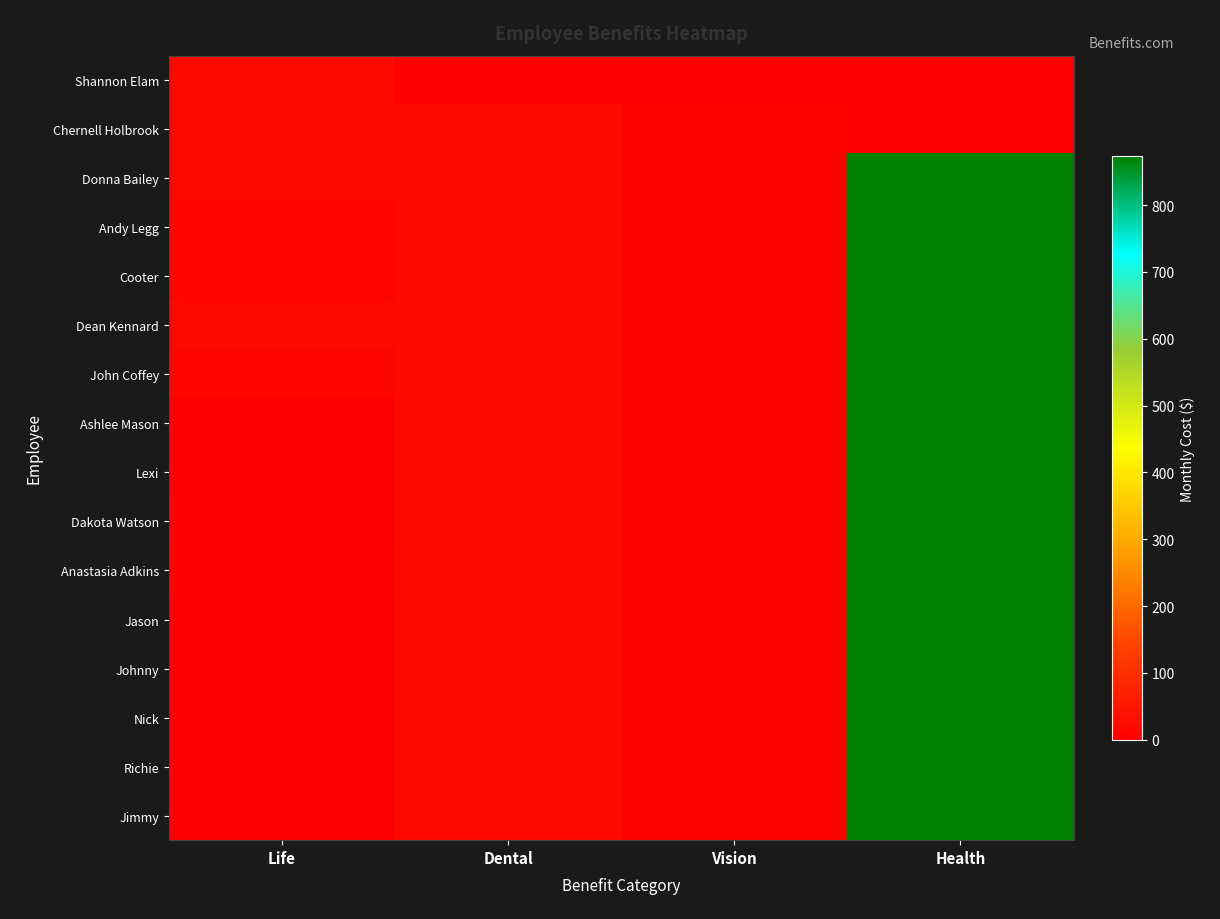

List the series in order of their peak value, highest first.

Donna Bailey, Andy Legg, Cooter, Dean Kennard, John Coffey, Ashlee Mason, Lexi, Dakota Watson, Anastasia Adkins, Jason, Johnny, Nick, Richie, Jimmy, Chernell Holbrook, Shannon Elam